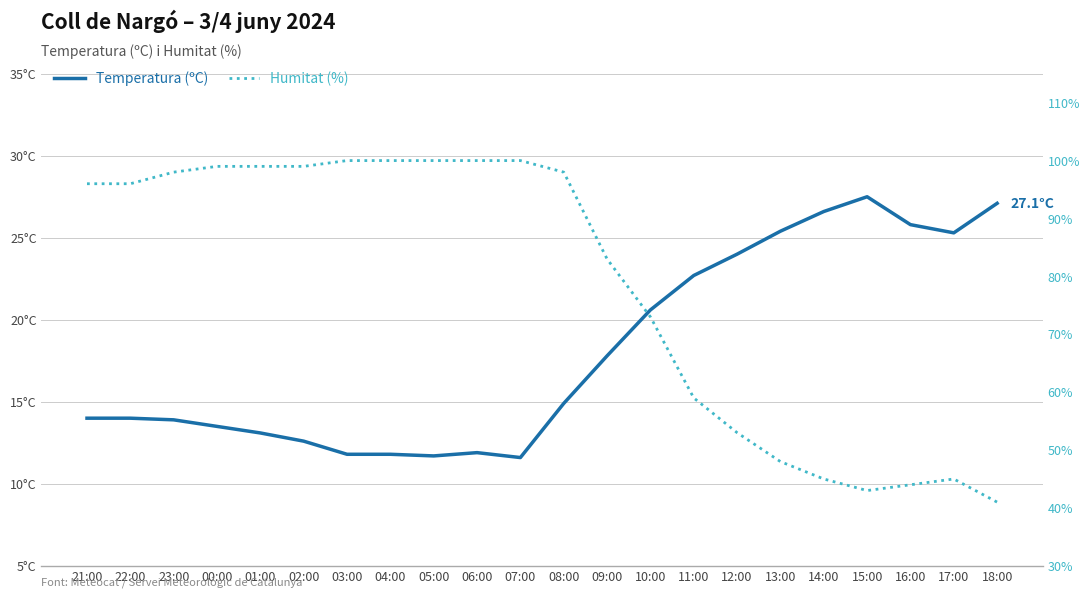

The Humitat (%) series shows 44.0 at 16:00. True or false?

True